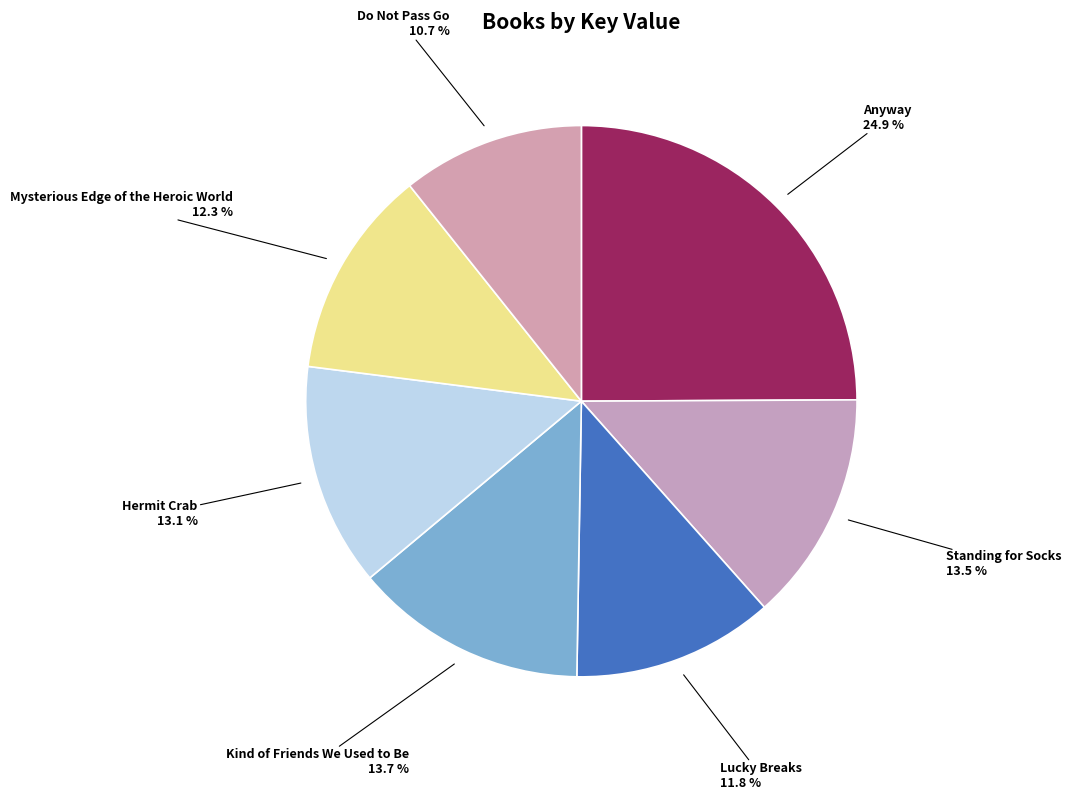

To the nearest percent, what portion does Mysterious Edge of the Heroic World represent?

12%